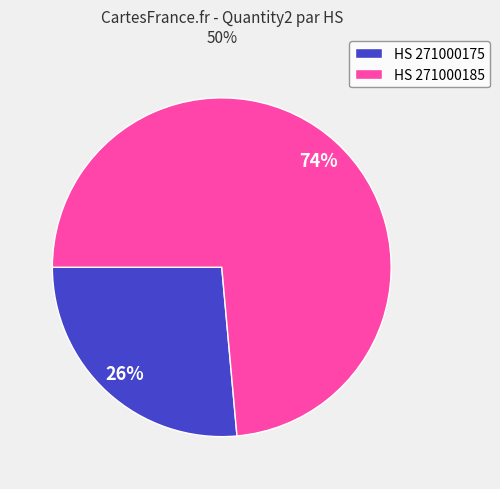

Which category has the biggest portion of the pie?

HS 271000185